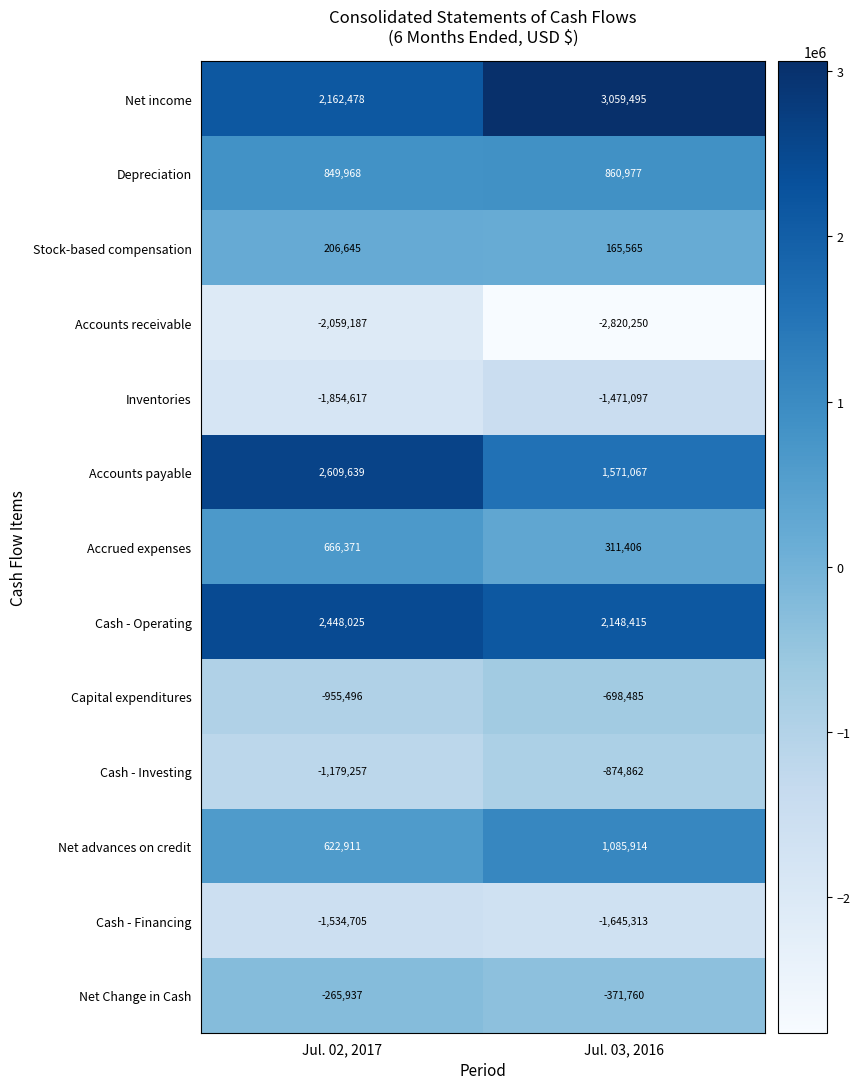

What is the approximate value of Cash - Financing at Jul. 03, 2016?

-1645313